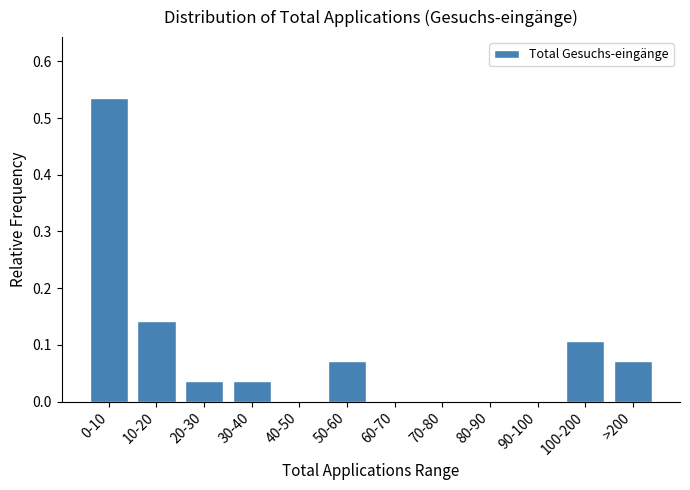

What is the change in value from 20-30 to 100-200?

+0.1